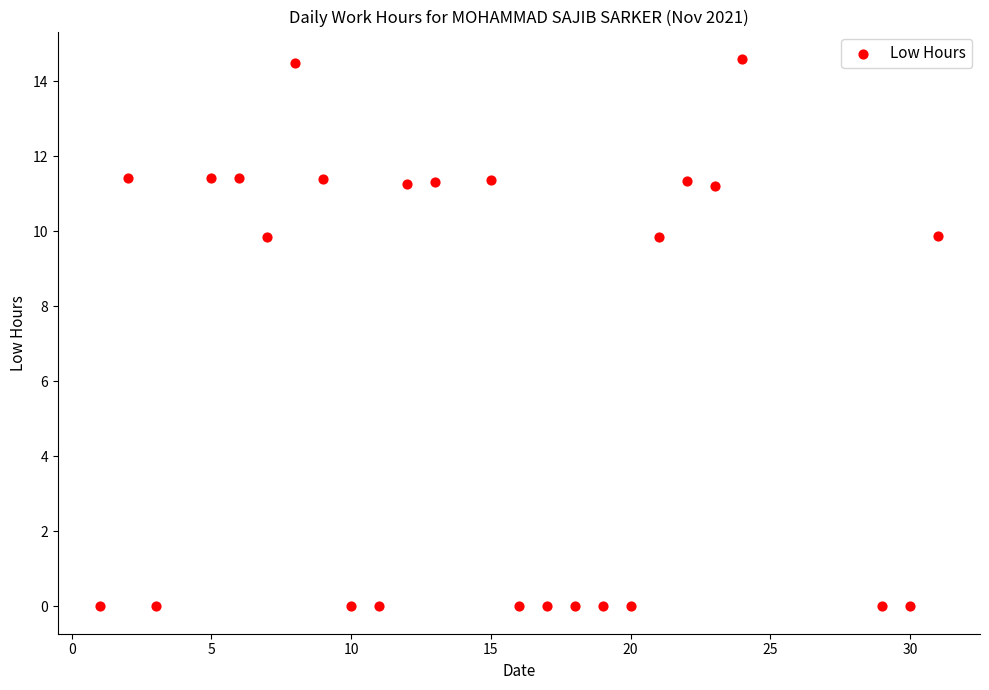

What is the range of X values (max minus min)?

30.0